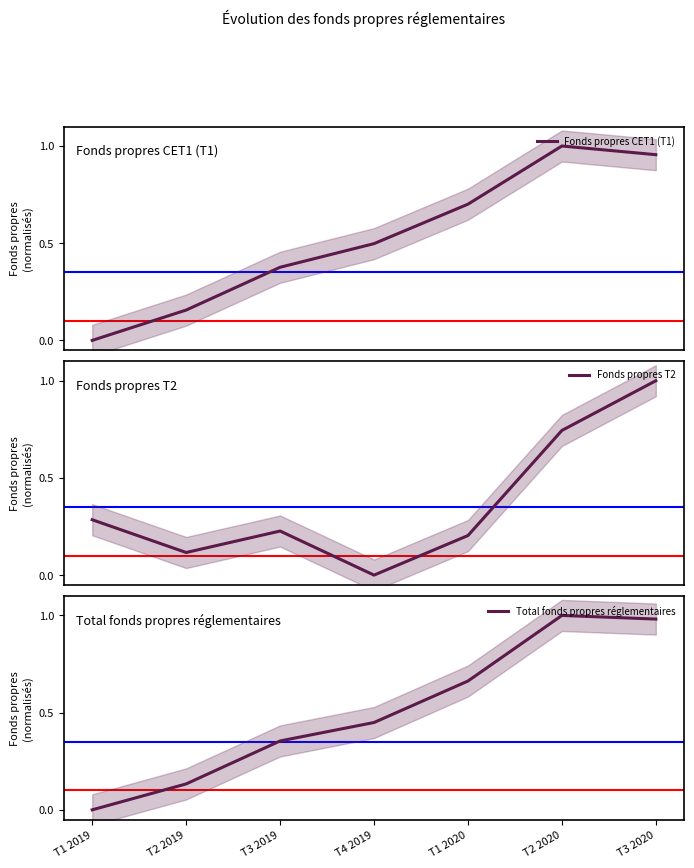

Between which two adjacent categories do Fonds propres T2 and Total fonds propres réglementaires first intersect?

T1 2019 and T2 2019